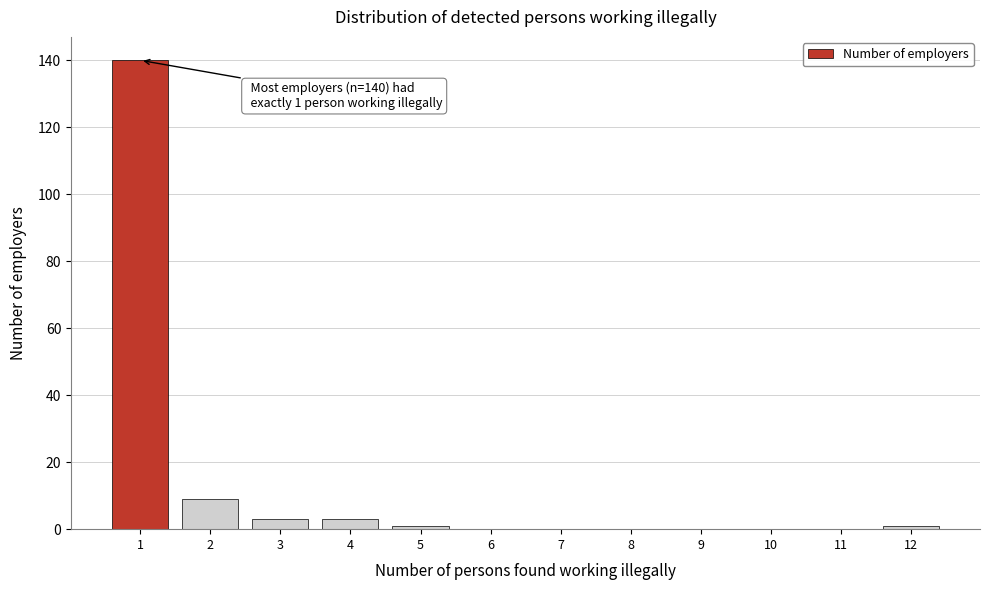

Which range on the x-axis has the tallest bar?

0.5 to 1.5